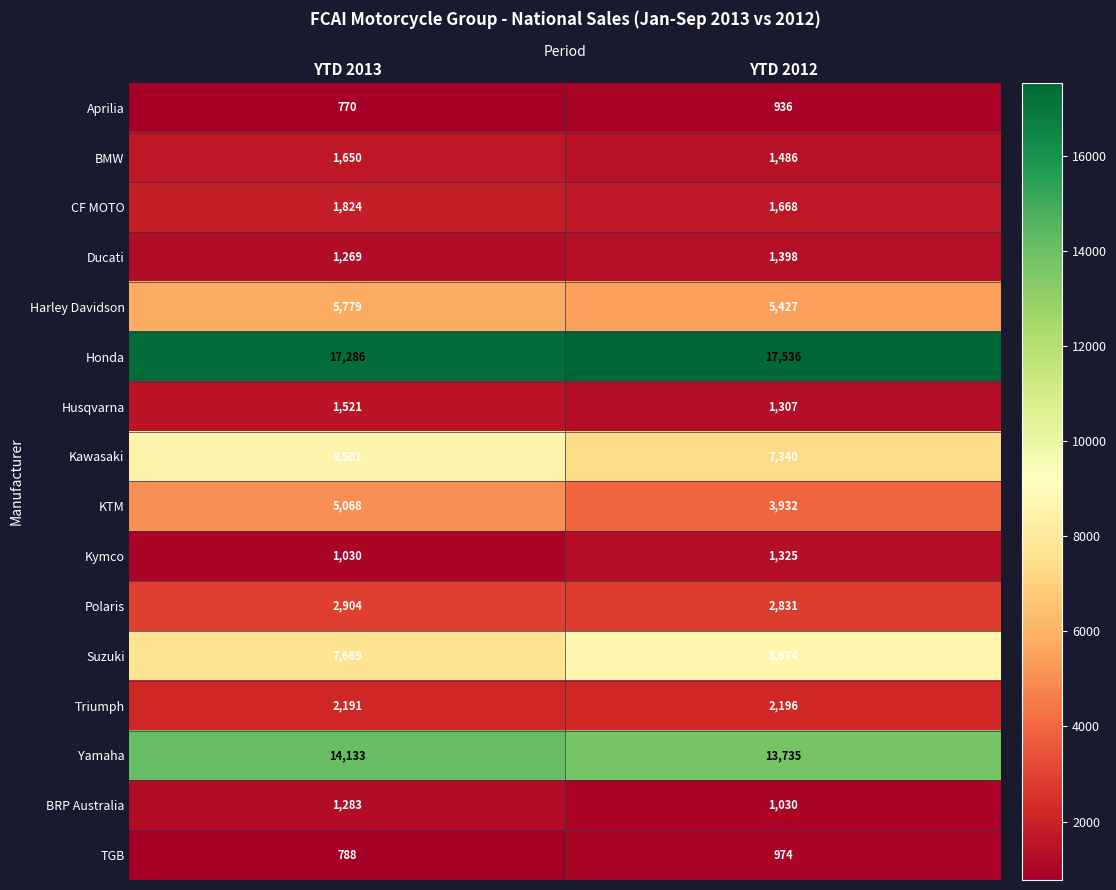

What is the average value of the Polaris series?

2868